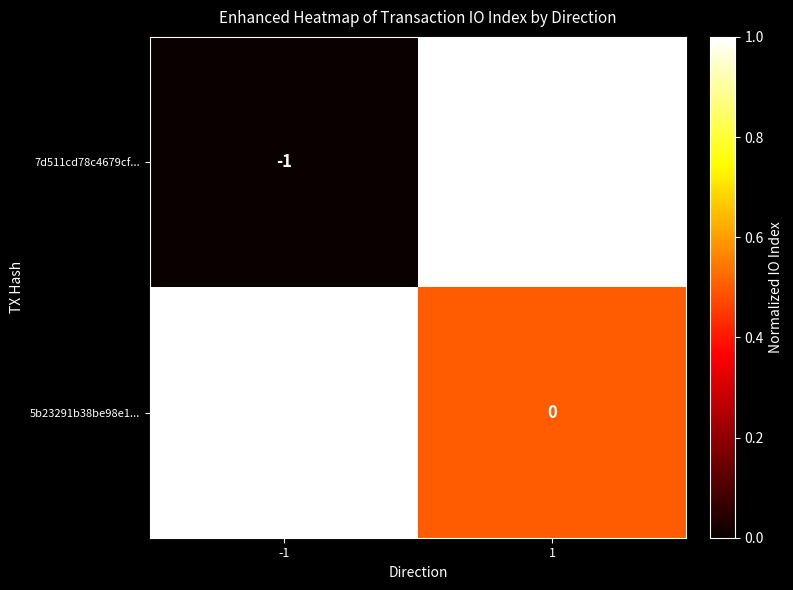

What is the difference between the highest and lowest values at -1?

2